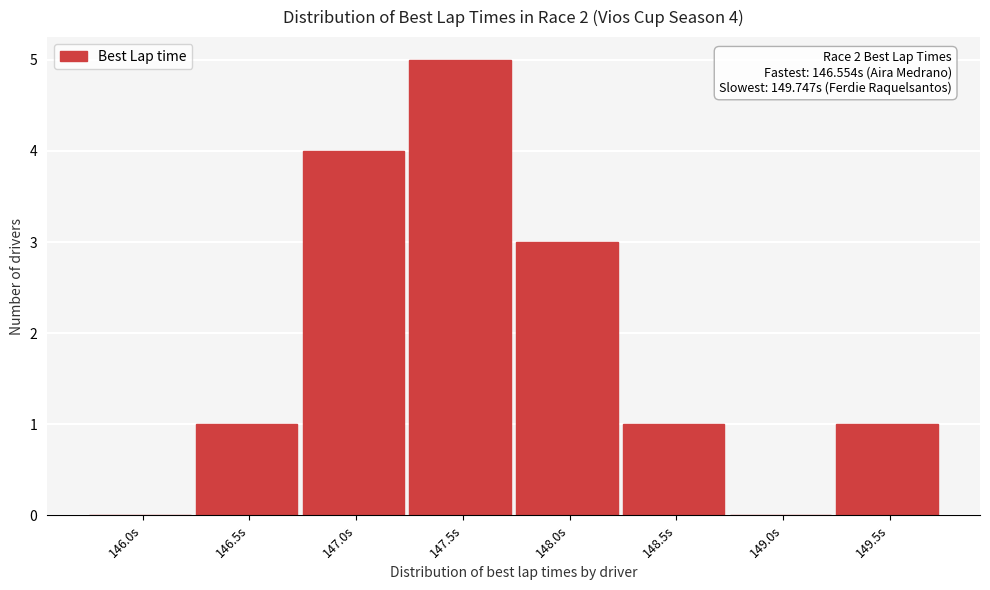

Reading right to left, extract all data points from this chart.

149.5s=1	149.0s=0	148.5s=1	148.0s=3	147.5s=5	147.0s=4	146.5s=1	146.0s=0